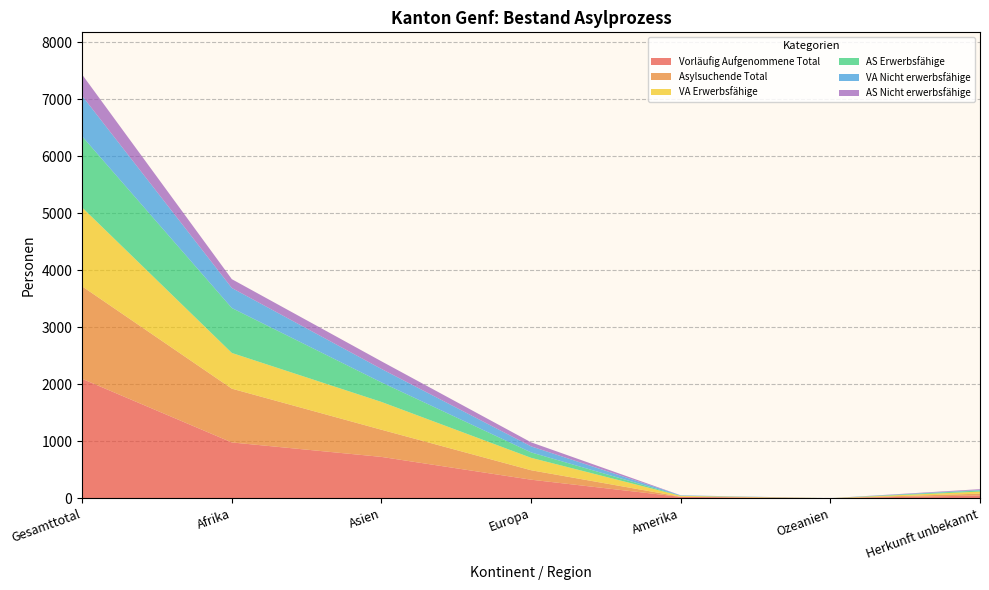

Is it true that Vorläufig Aufgenommene Total equals 1281 at Ozeanien?

False